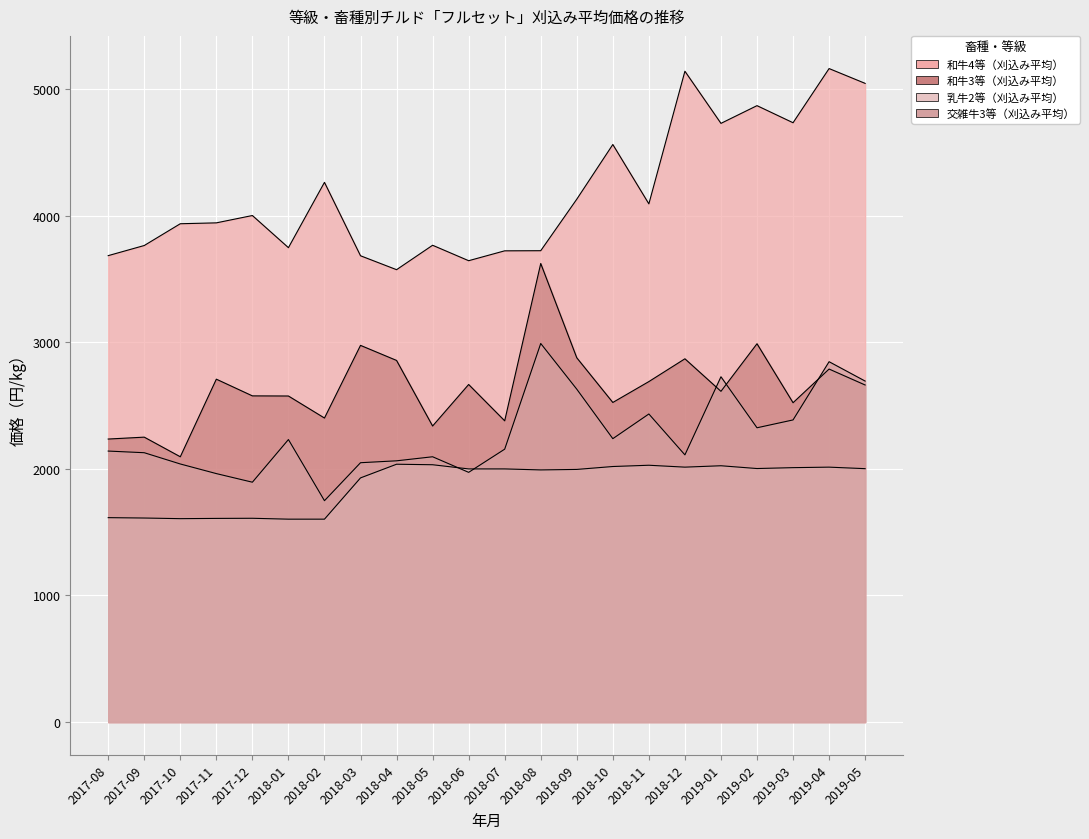

Rank the series by their maximum value, from lowest to highest.

乳牛2等（刈込み平均）, 交雑牛3等（刈込み平均）, 和牛3等（刈込み平均）, 和牛4等（刈込み平均）